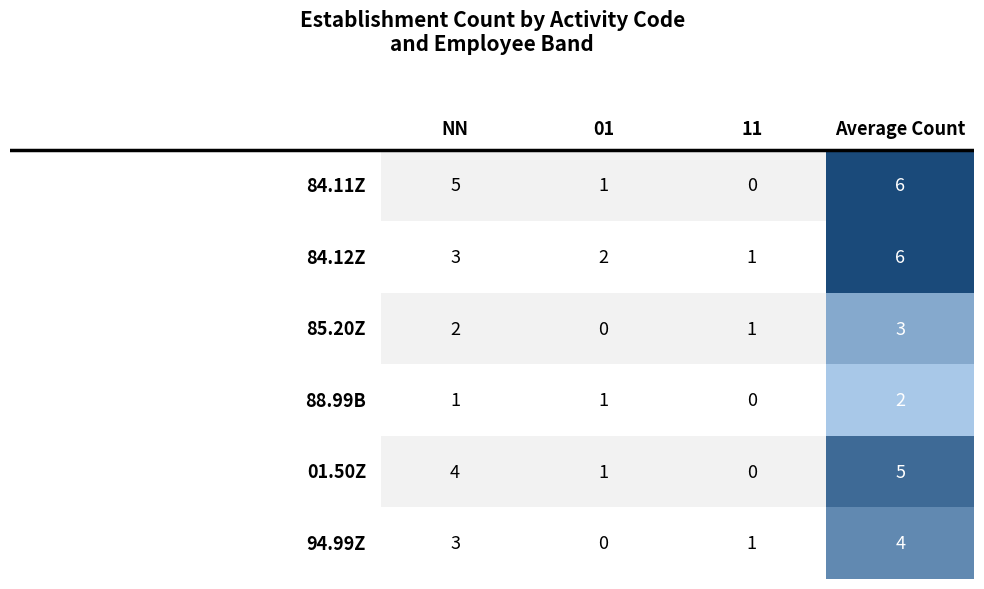

How many values in the 11 series are below 1?

3